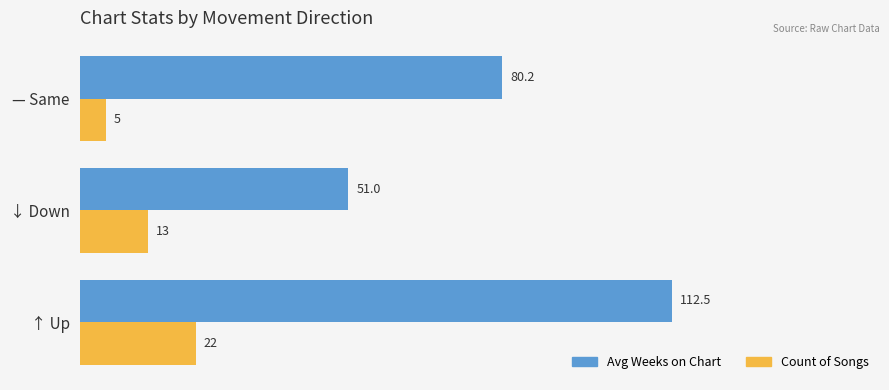

Rank the categories by Avg Weeks on Chart value from highest to lowest.

↑ Up, — Same, ↓ Down